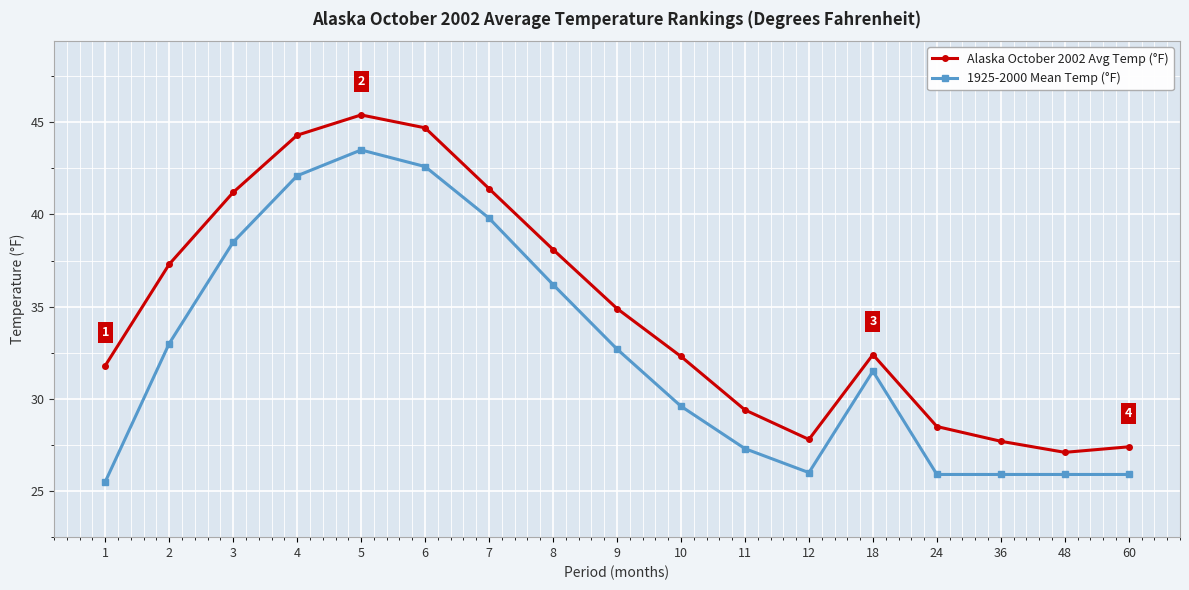

What is the difference between the 1925-2000 Mean Temp (°F) values at 3 and 9?

5.8